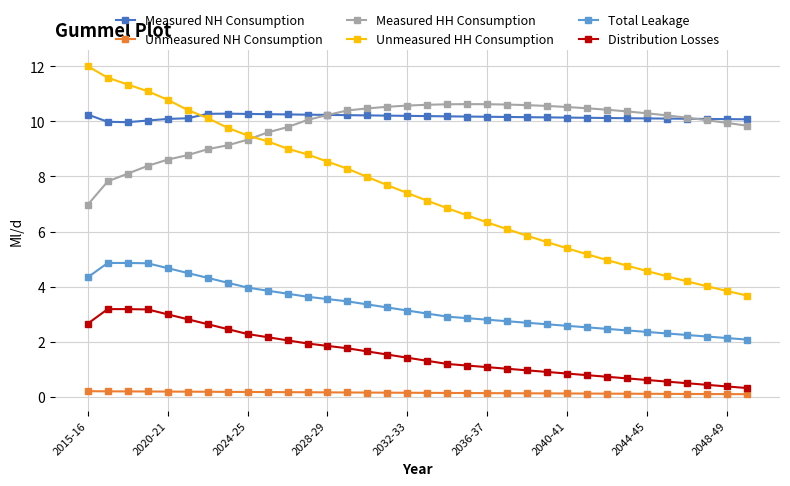

True or false: Measured NH Consumption and Total Leakage cross at least once.

False